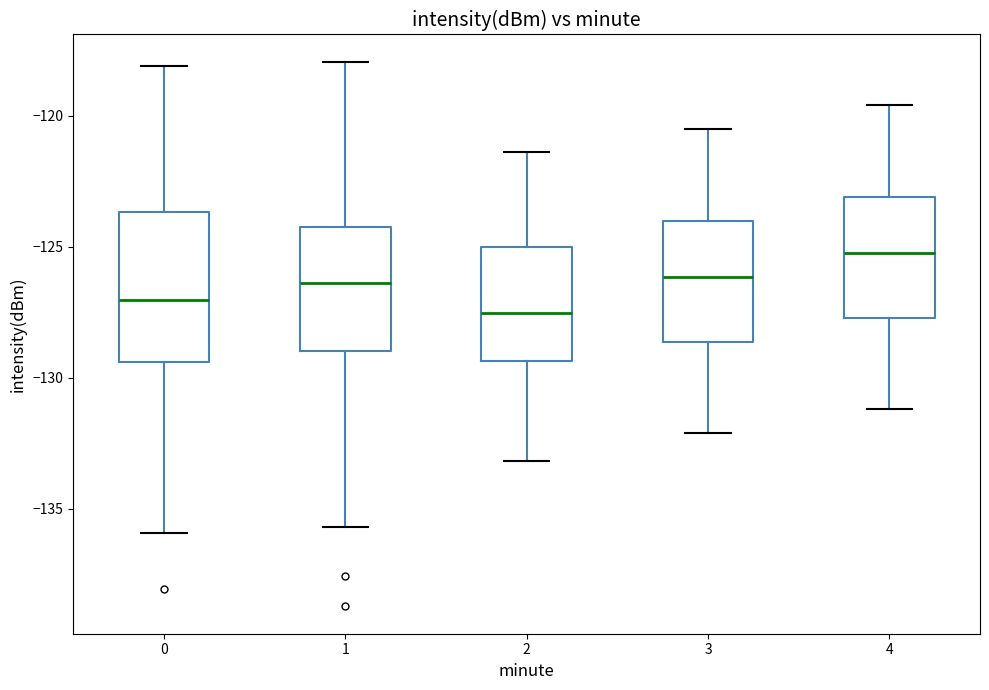

Where is the lower edge of the box at x = 4 on the y-axis? The values are not printed on the chart, so give them approximately, as read against the axis.

-127.5